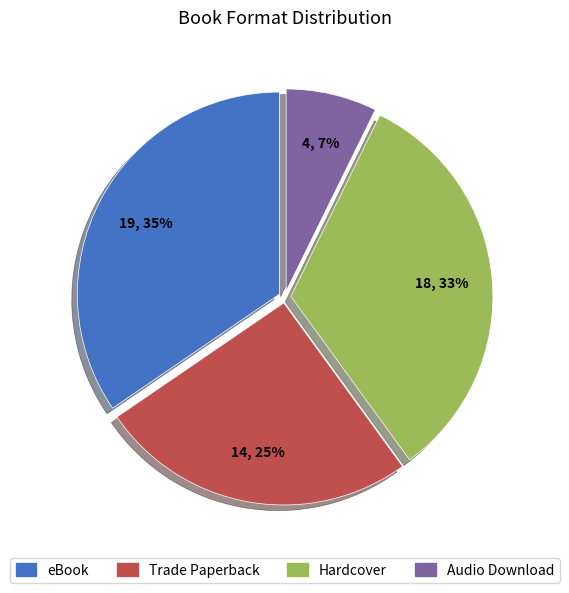

How many segments does this pie chart have?

4